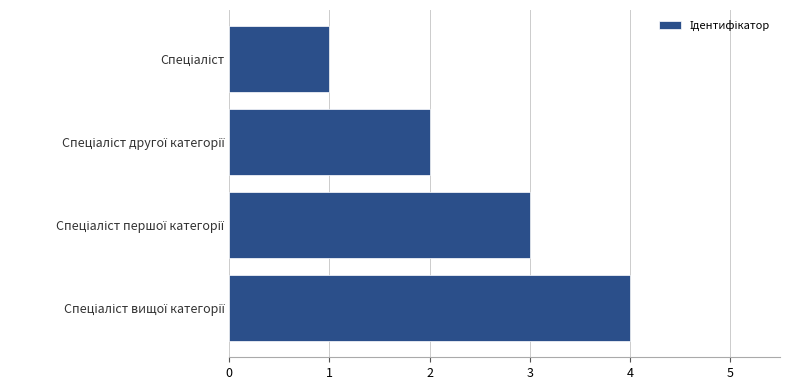

What is the difference between the maximum and minimum values?

3